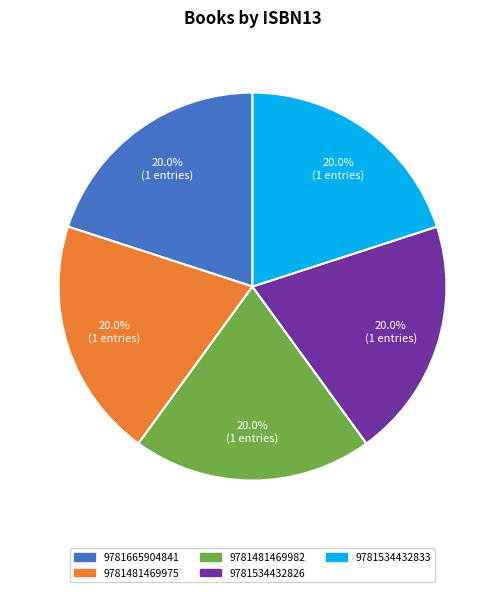

True or false: 9781481469975 accounts for 36% of the total.

False